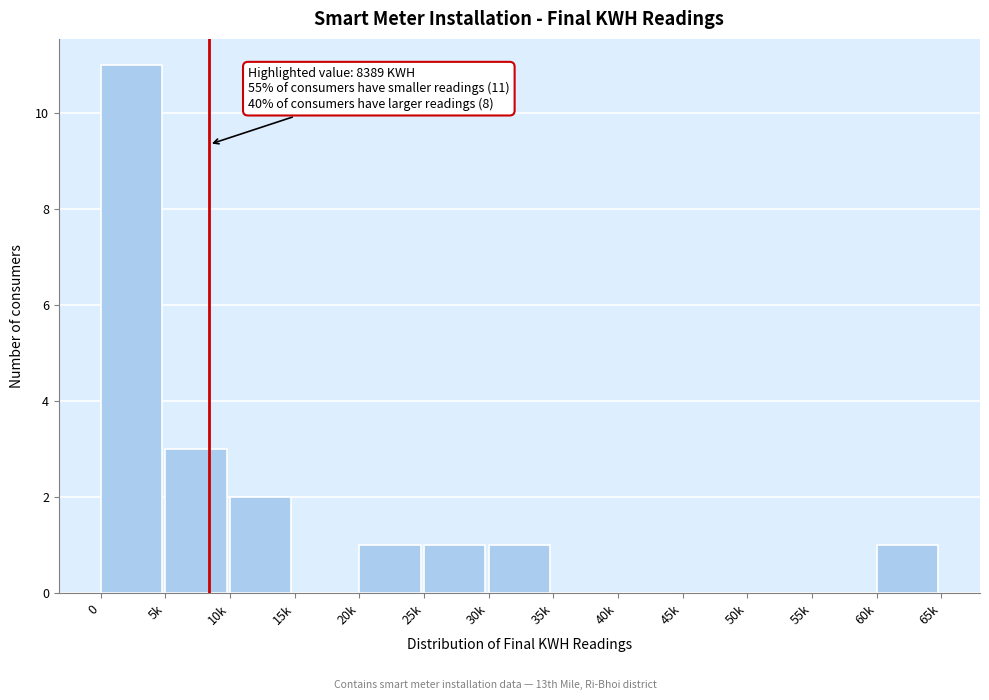

Reading left to right, transcribe all the data shown in this chart.

0=11	5k=3	10k=2	15k=0	20k=1	25k=1	30k=1	35k=0	40k=0	45k=0	50k=0	55k=0	60k=1